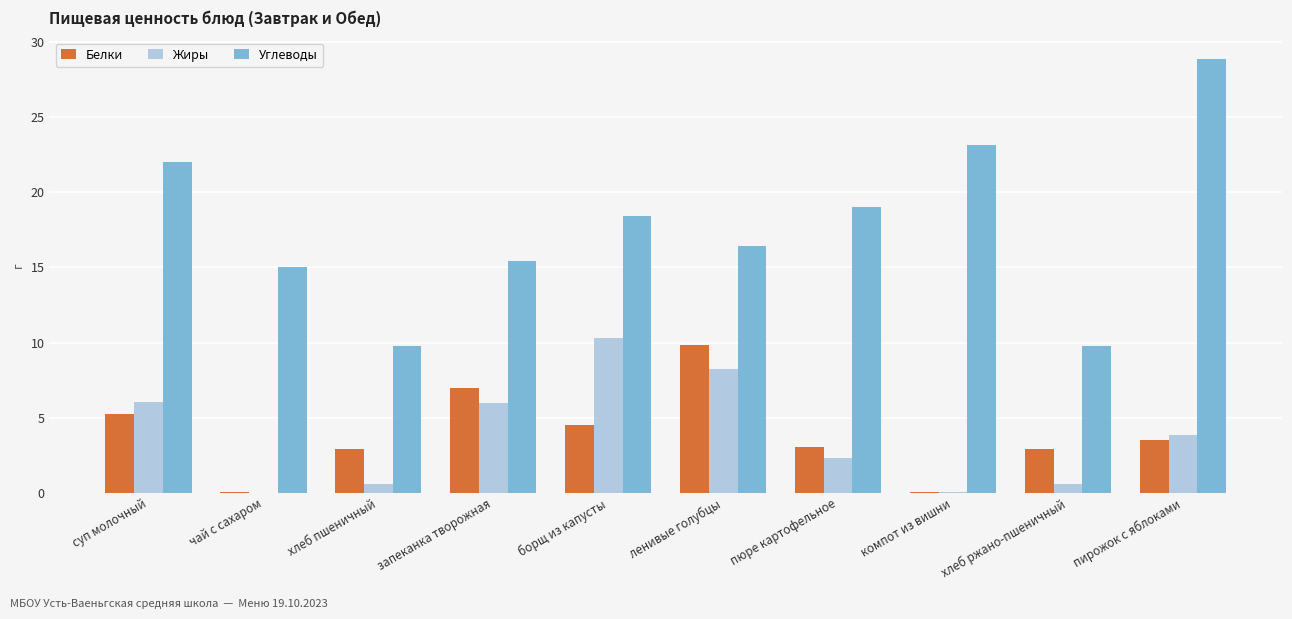

True or false: Углеводы has a value of 28.9 at пирожок с яблоками.

True